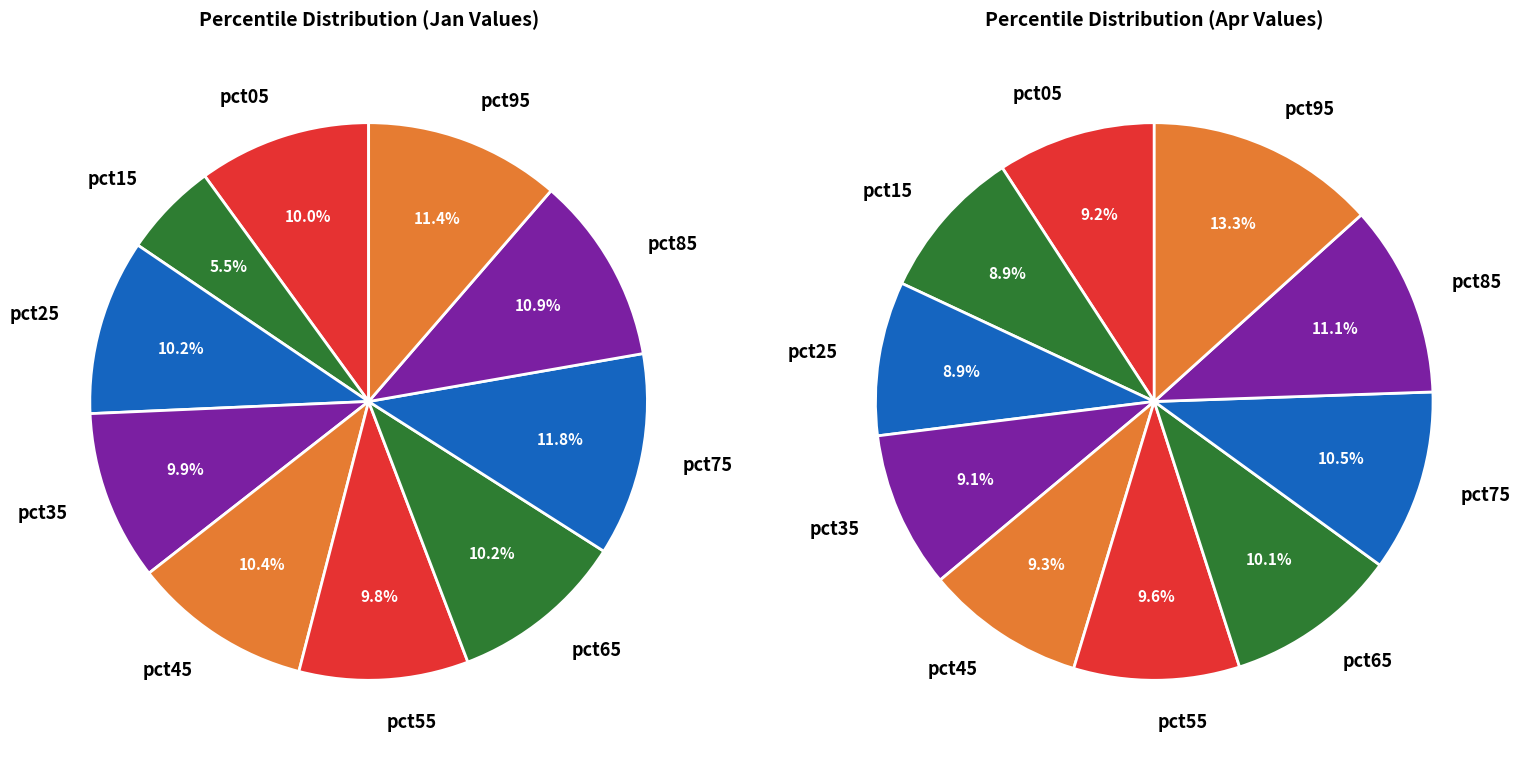

To the nearest percent, what is the combined percentage of 9 and values_apr?

22%